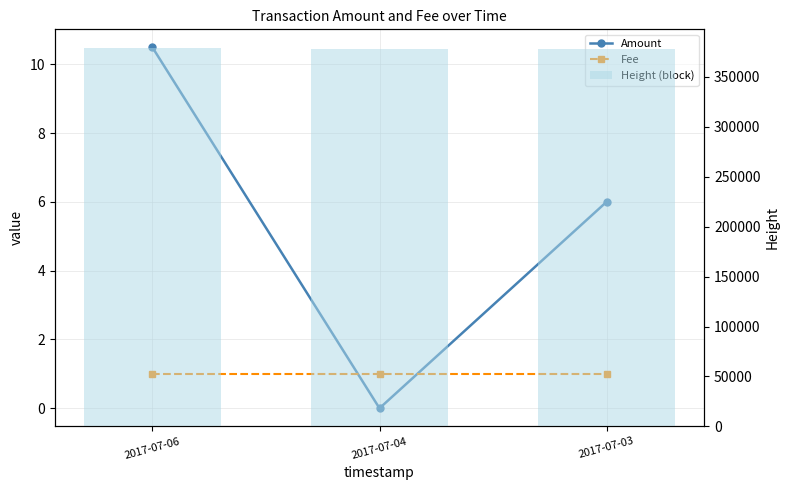

What is the sum of the Height (block) values at 2017-07-04 and 2017-07-03?

755861.0